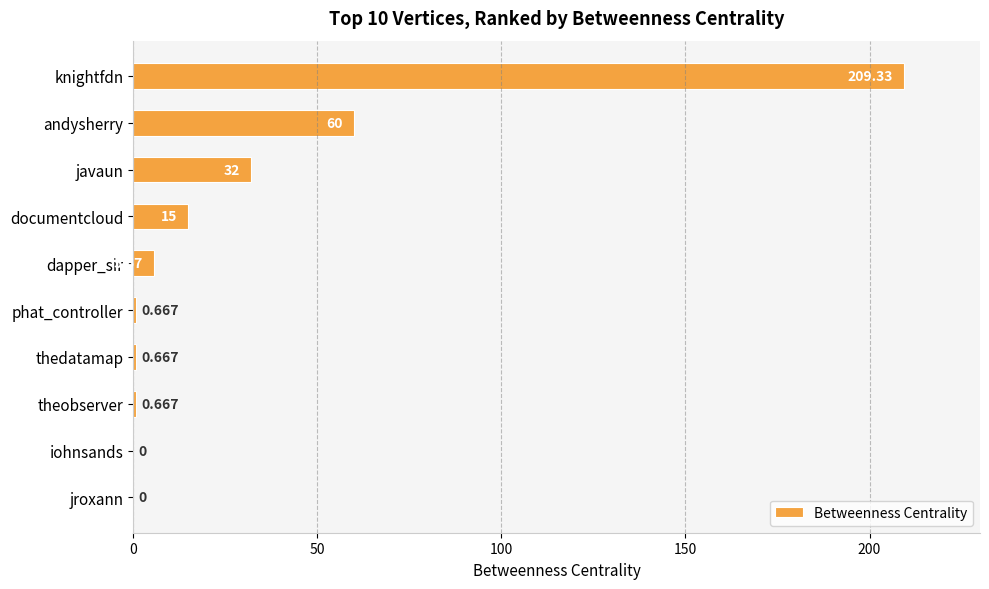

Are the bars horizontal?

Yes